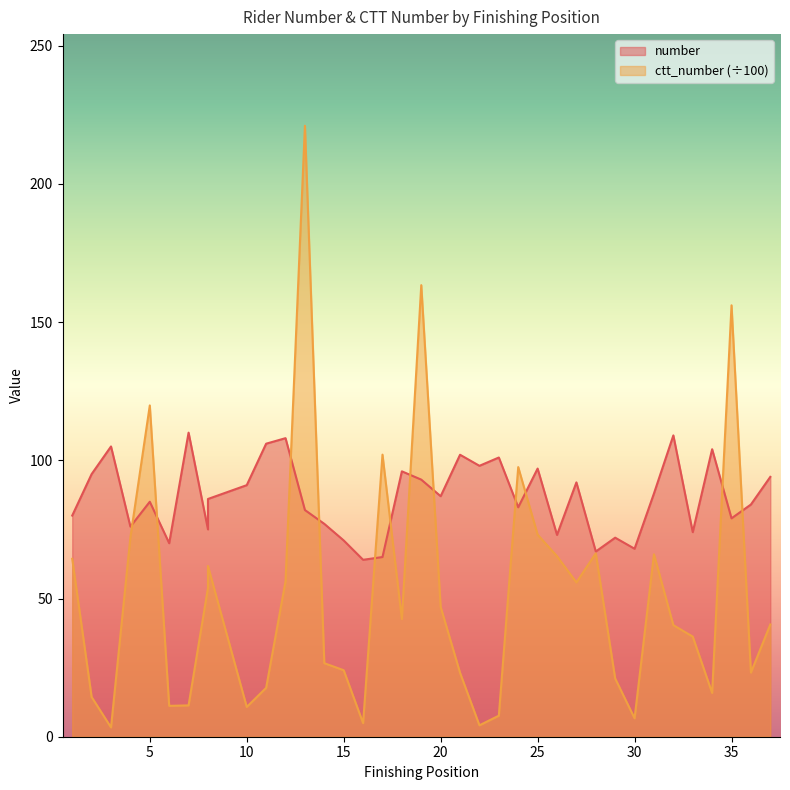

Count the number of data series in this chart.

2